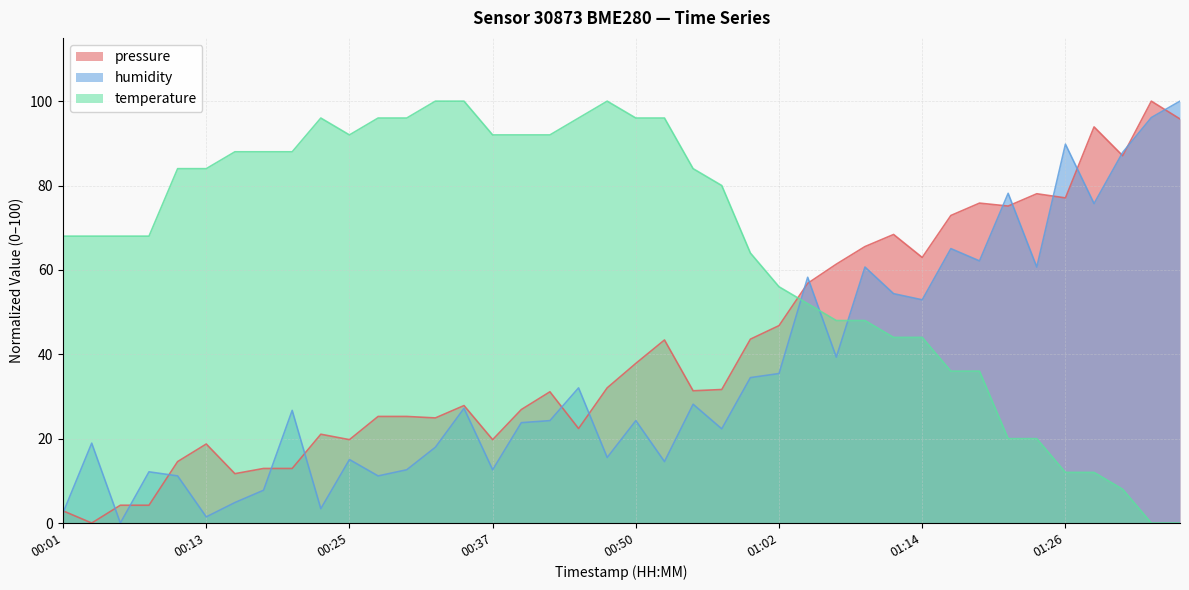

At which label is temperature closest to 50?

01:07